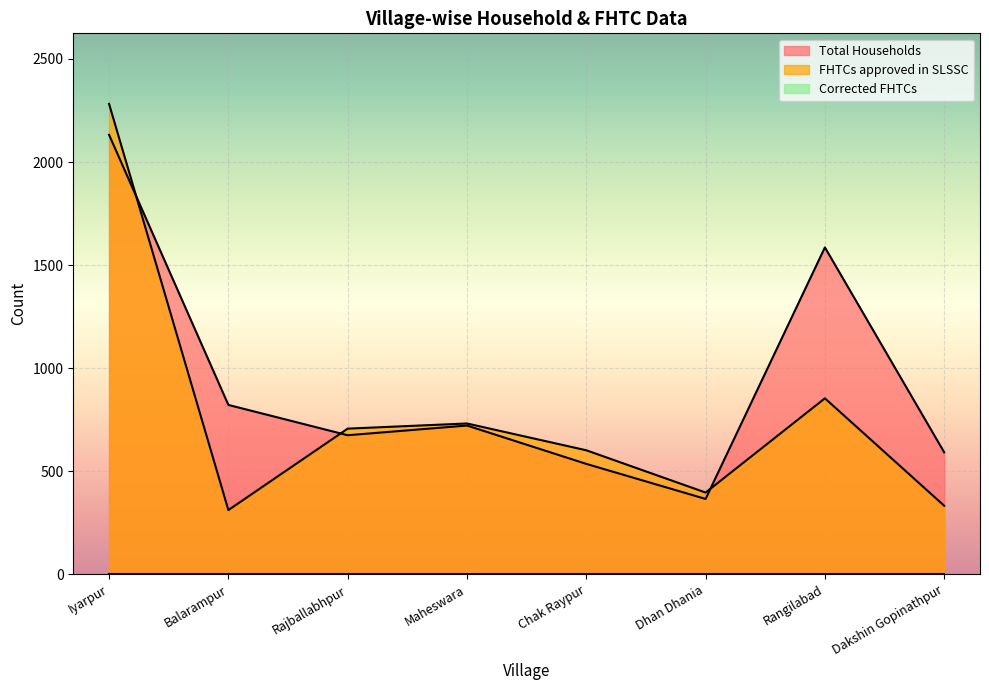

Which label corresponds to the smallest value in the chart?

Balarampur